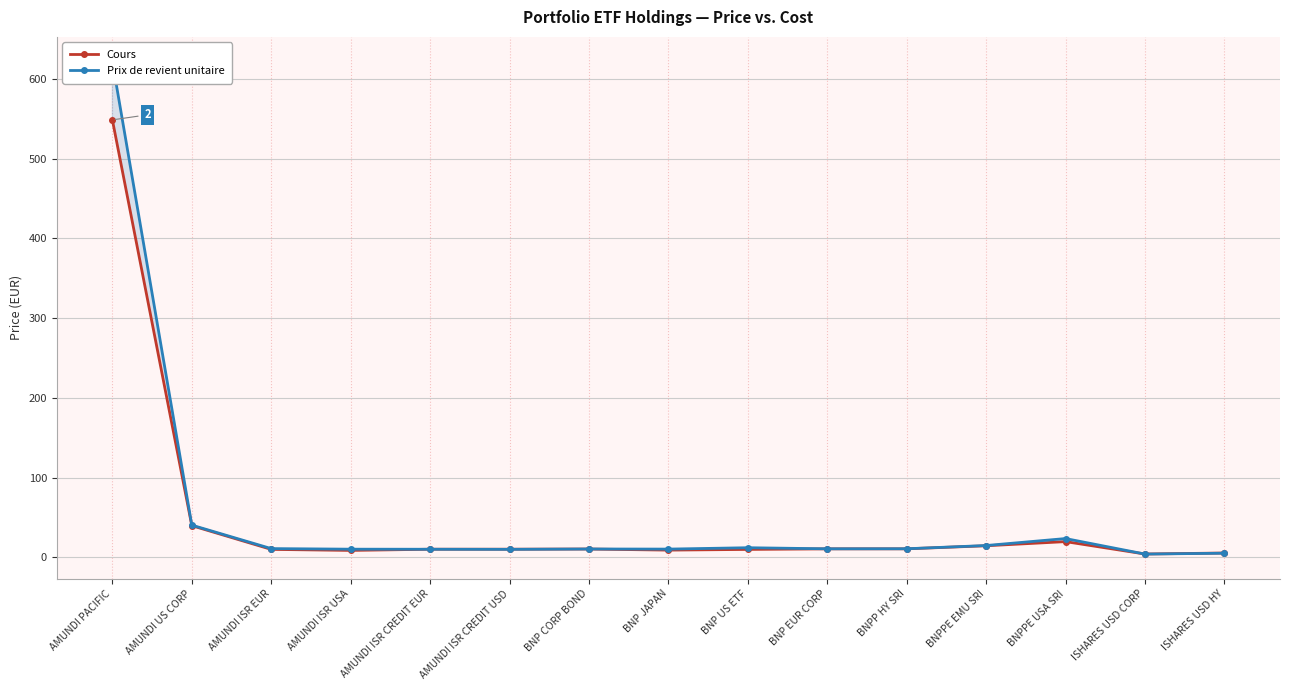

Rank the categories by Cours value from lowest to highest.

ISHARES USD CORP, ISHARES USD HY, AMUNDI ISR USA, BNP JAPAN, BNP US ETF, AMUNDI ISR EUR, AMUNDI ISR CREDIT EUR, AMUNDI ISR CREDIT USD, BNP CORP BOND, BNP EUR CORP, BNPP HY SRI, BNPPE EMU SRI, BNPPE USA SRI, AMUNDI US CORP, AMUNDI PACIFIC